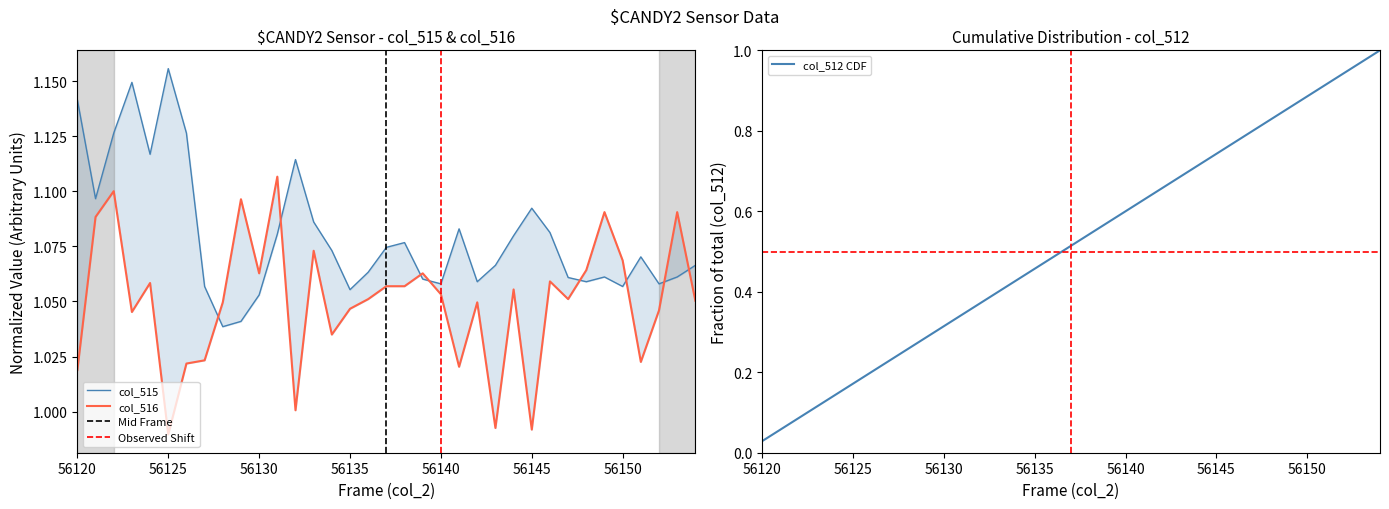

Is it true that col_515 equals 1.1 at 56148?

True